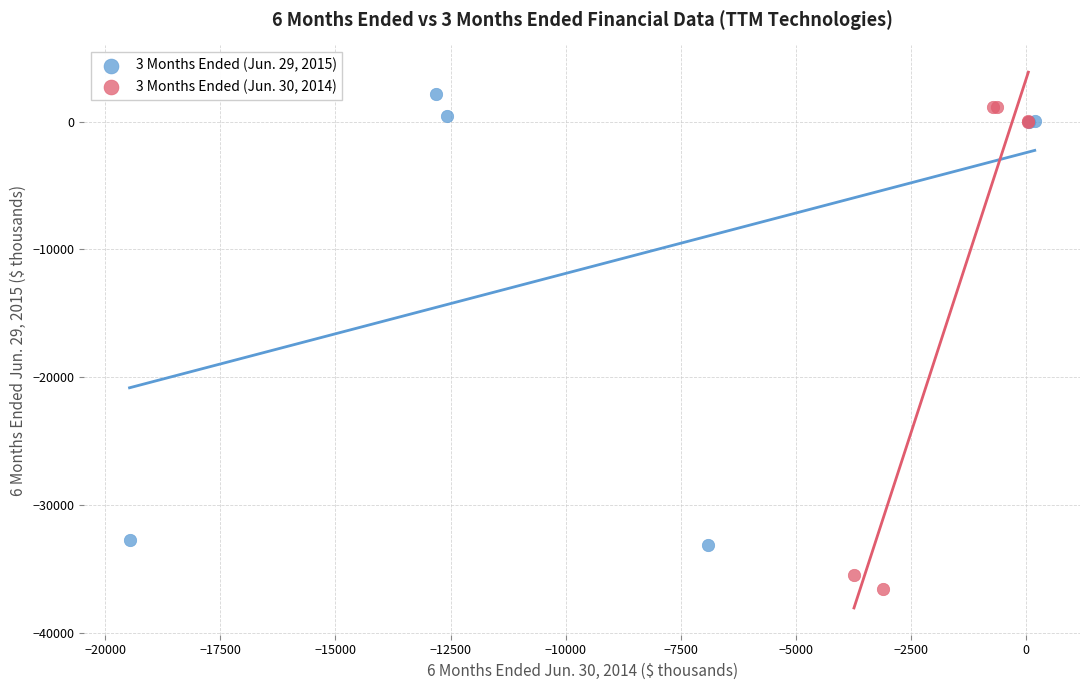

Which series contains the lowest Y value?

3 Months Ended (Jun. 30, 2014)